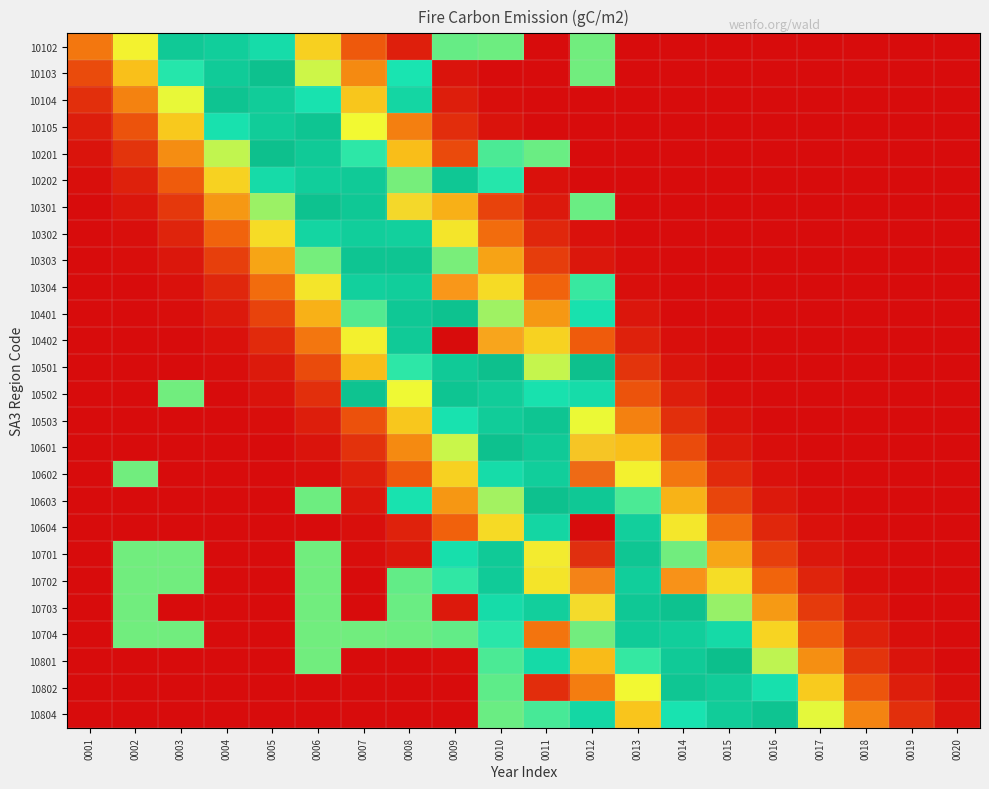

What is the total value across all series at 0001?

0.3